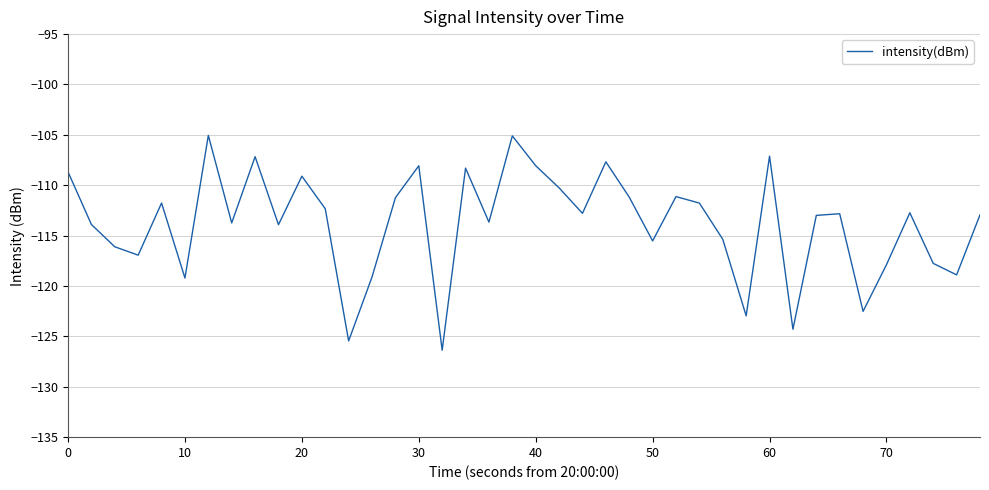

What is the difference between the maximum and minimum values?

21.3